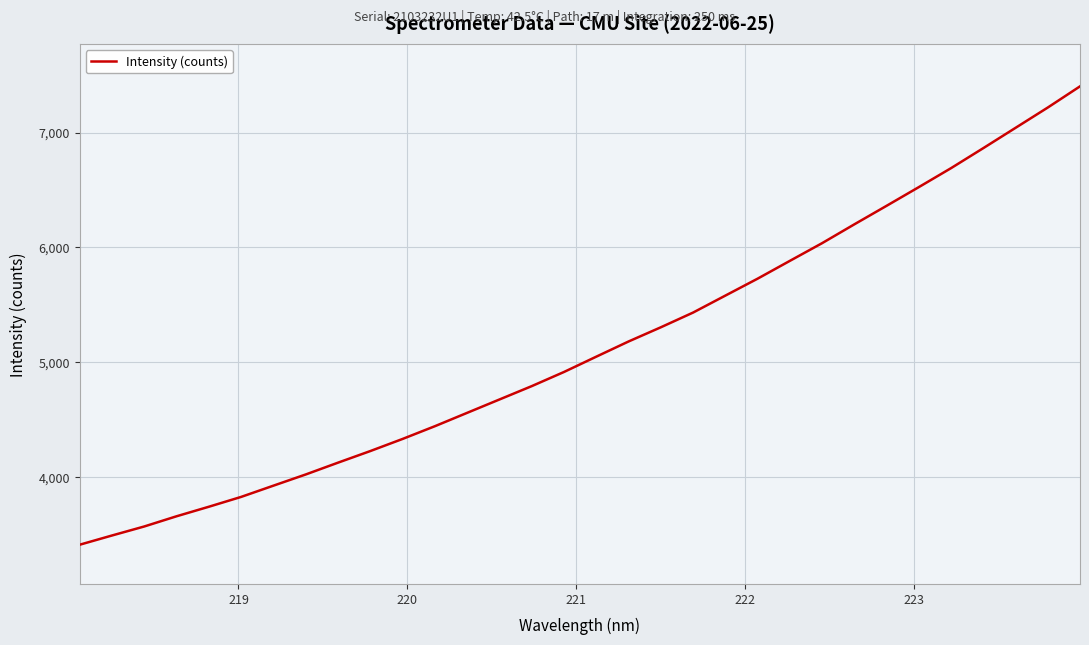

What is the greatest value displayed?

7401.9